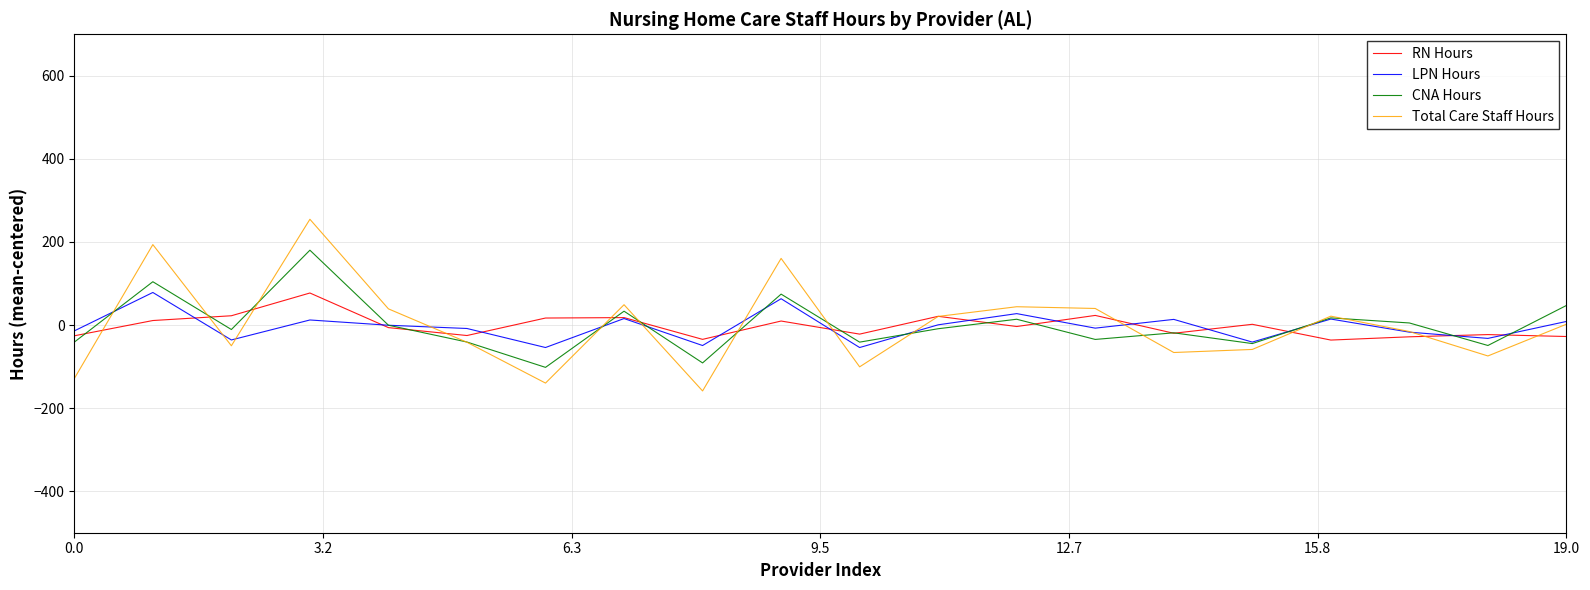

Which series has the widest spread of values?

Total Care Staff Hours